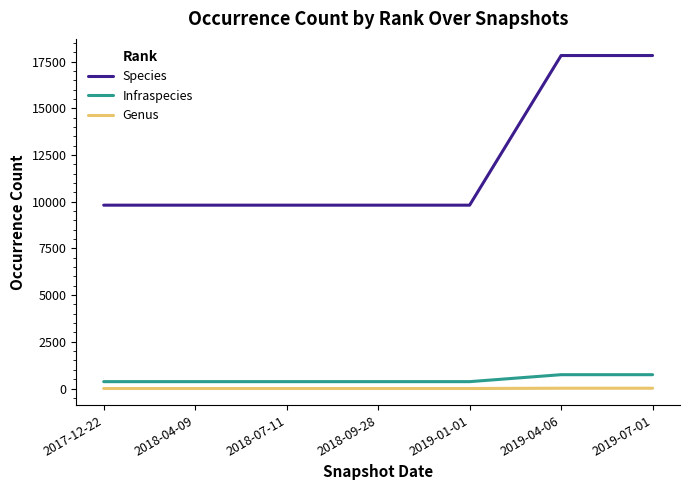

True or false: Species and Infraspecies intersect in this chart.

False